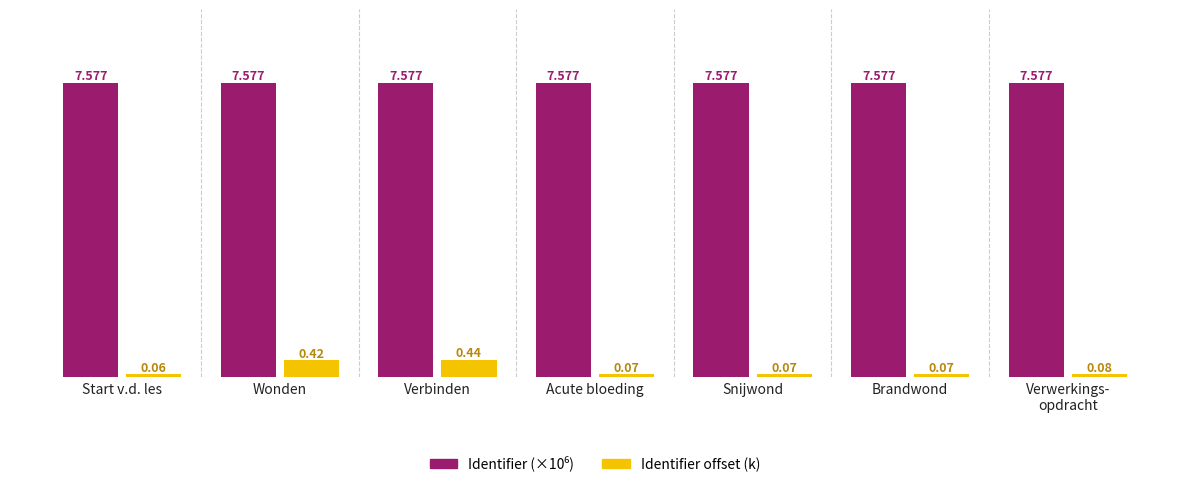

What is the total value across all series at Verbinden?

8.0